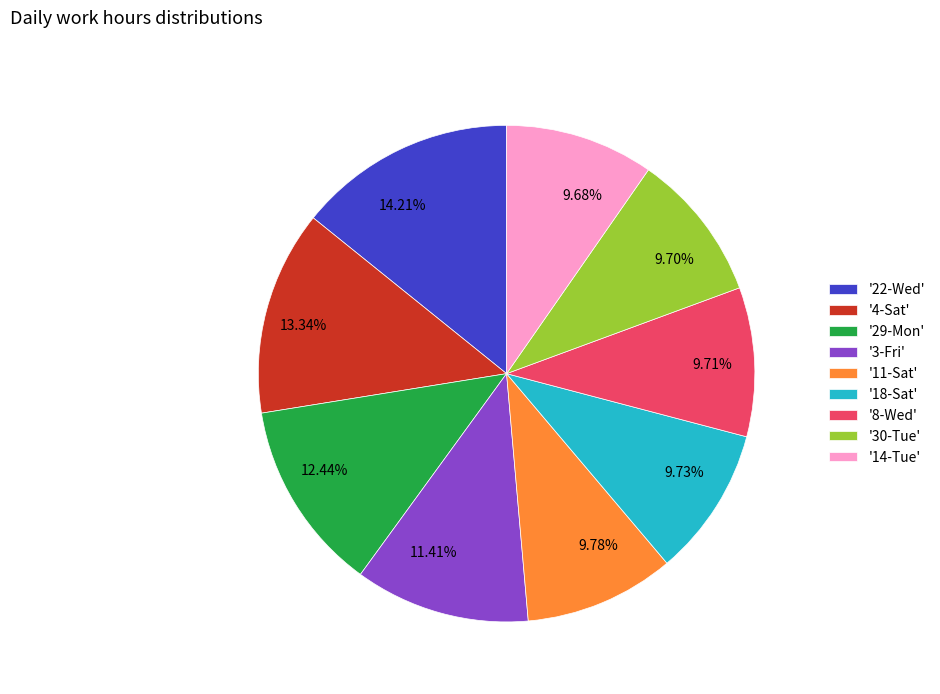

Approximately how many times larger is the value at 9.73% compared to 9.78%?

1.0